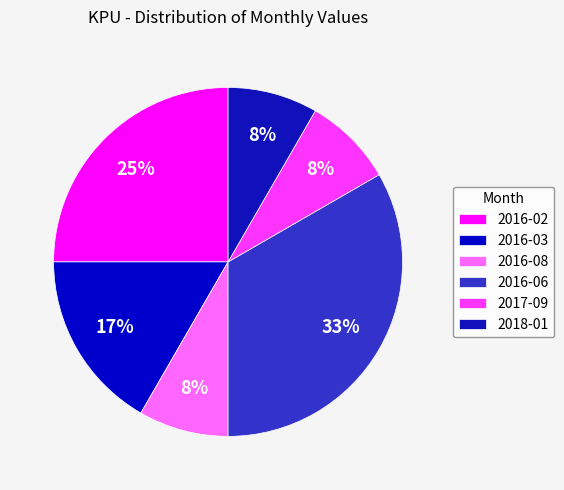

Count the number of slices in the pie.

6